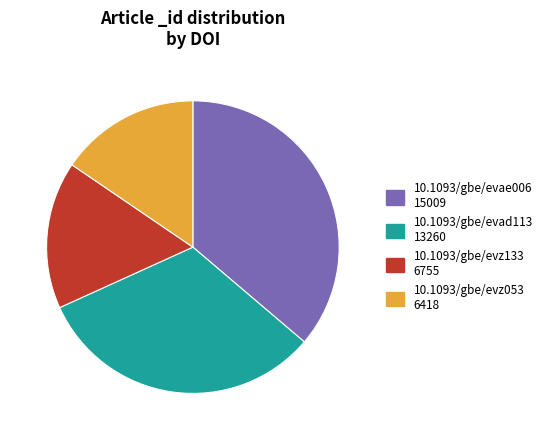

Does 10.1093/gbe/evad113 account for over 50% of the chart?

No